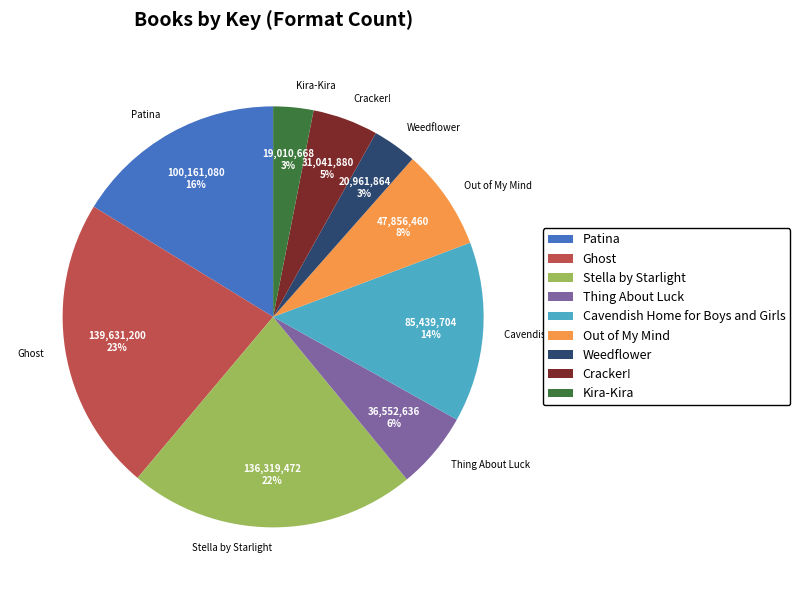

To the nearest percent, what is the difference between the Out of My Mind and Ghost slice percentages?

15%